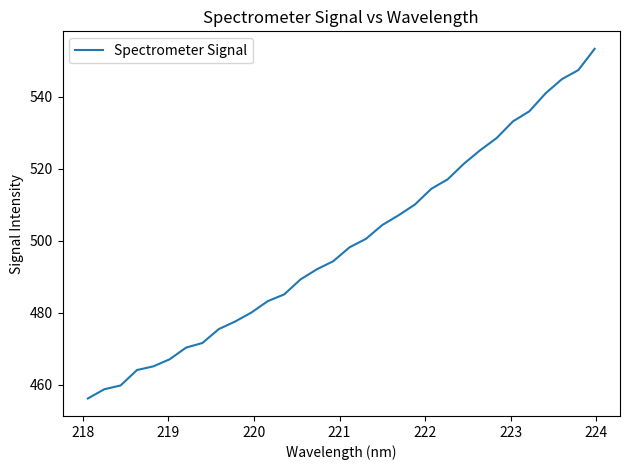

What is the difference between the maximum and minimum values?

97.1